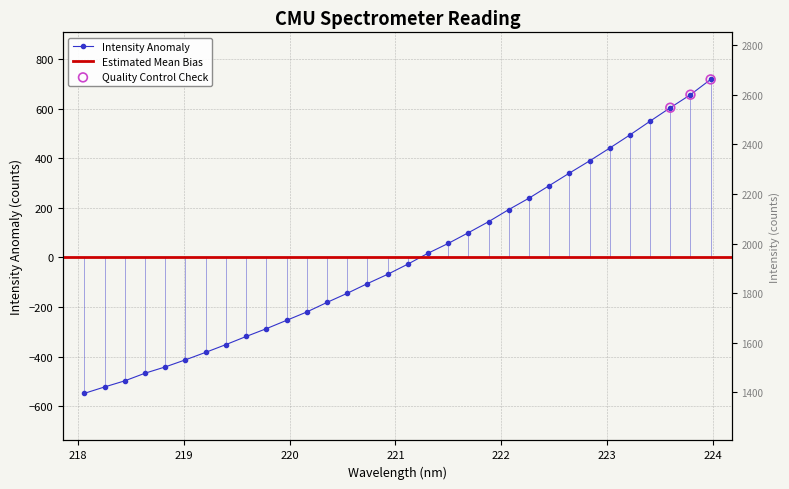

What is the change in value from 218.2508 to 222.4538?

+812.0